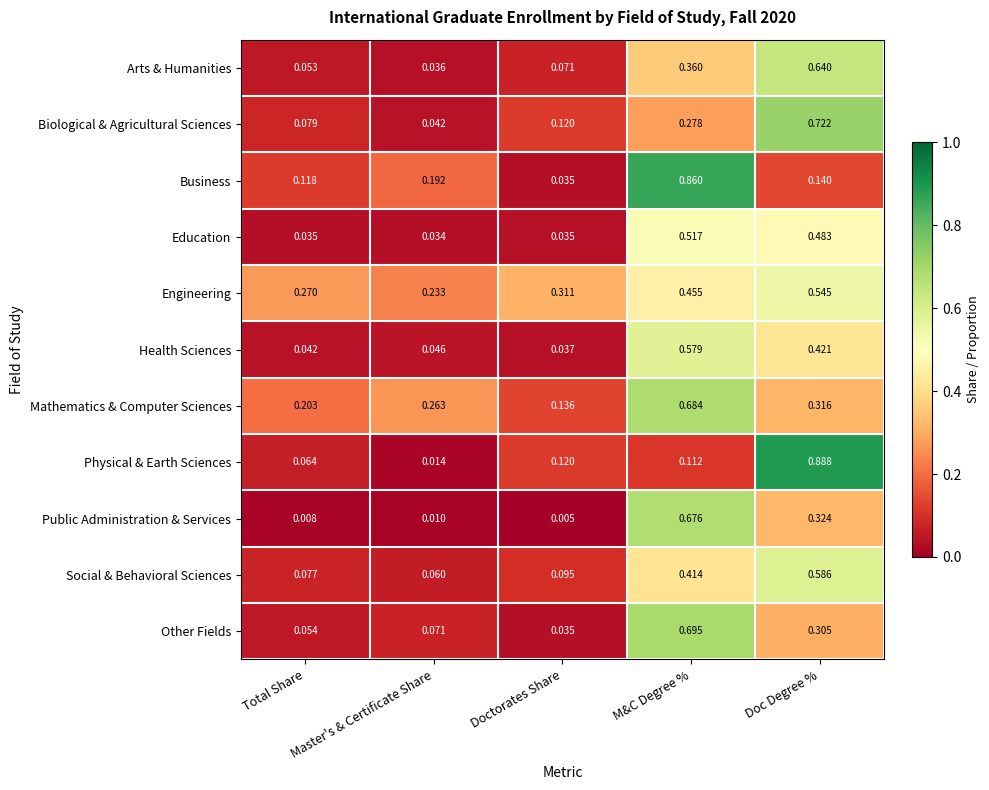

At how many categories does at least one series exceed 0?

5